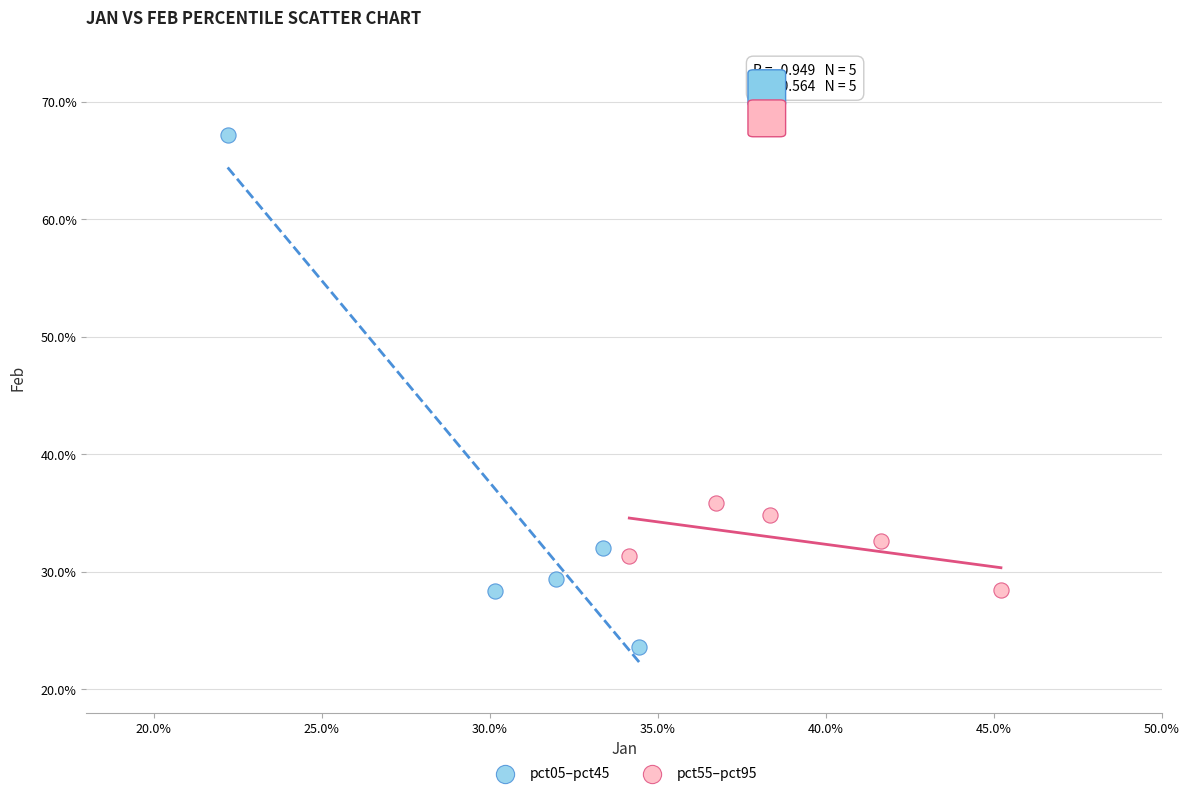

Which series reaches the maximum Y coordinate?

pct05–pct45